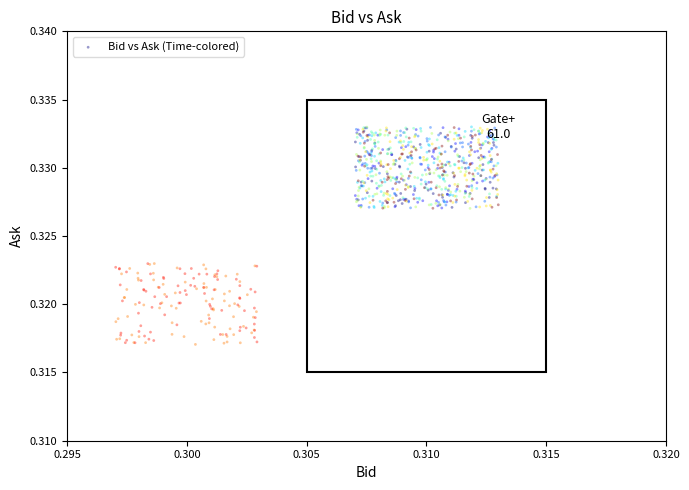

How many data points are displayed?

800